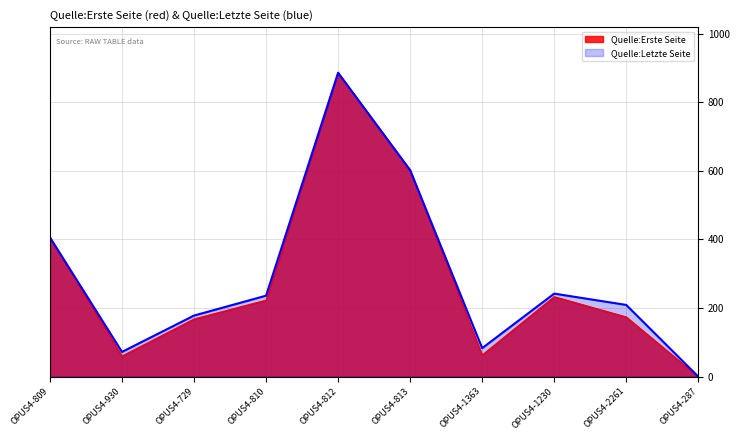

What is the difference between the maximum and minimum values in the Quelle:Erste Seite series?

886